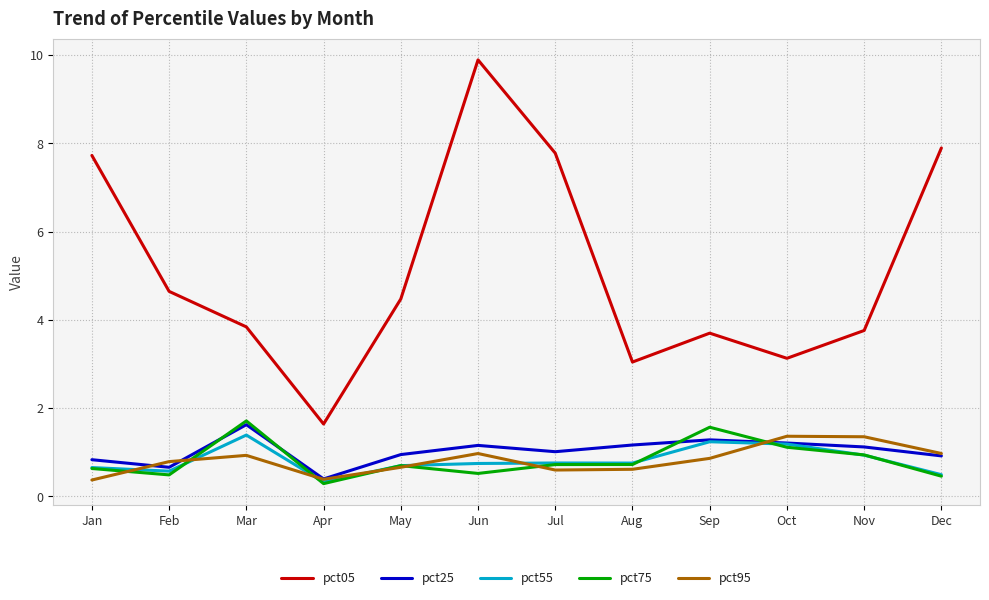

At which label is pct75 closest to 0?

Apr